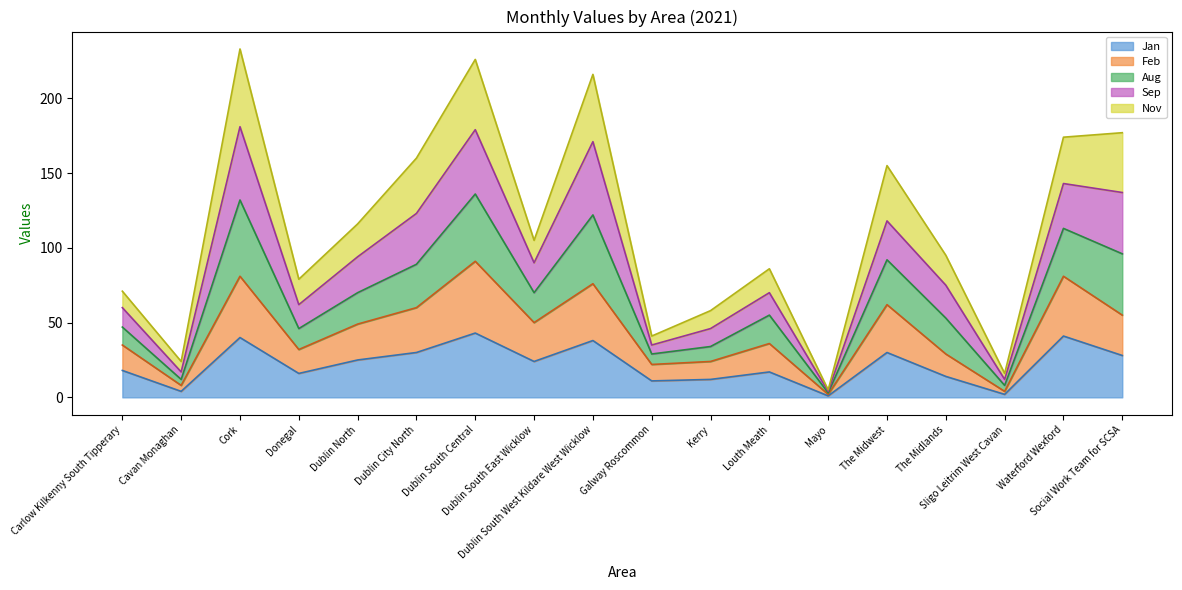

Is the value of Jan at Waterford Wexford greater than the value of Feb at Mayo?

Yes